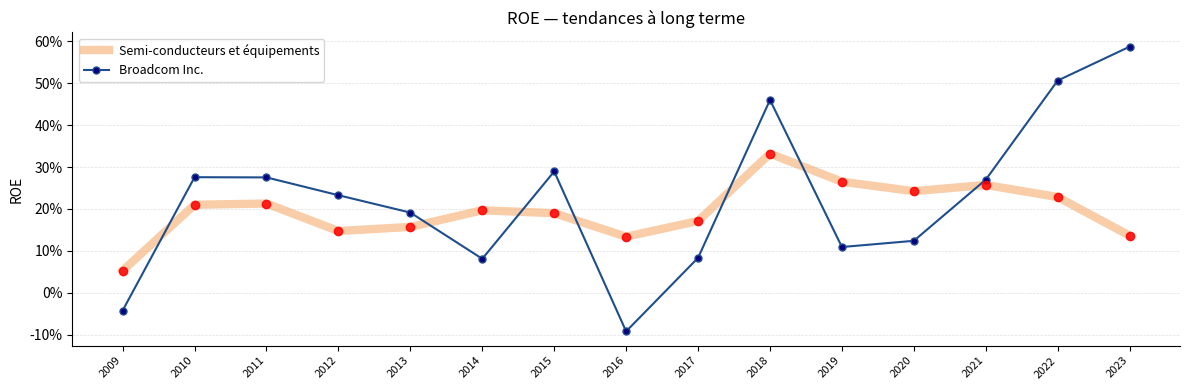

Which series has the largest total across all categories?

Broadcom Inc.